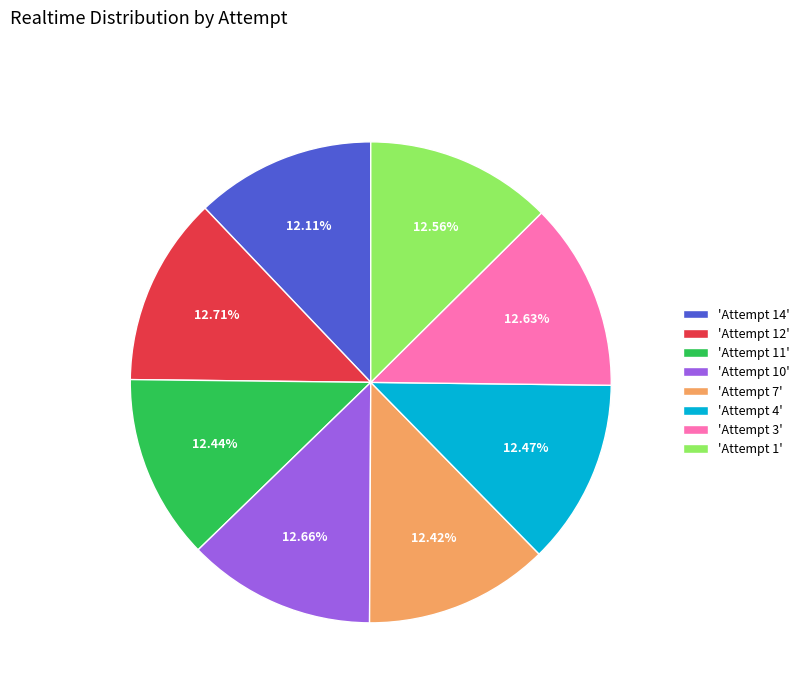

Is there a majority slice in this chart?

No